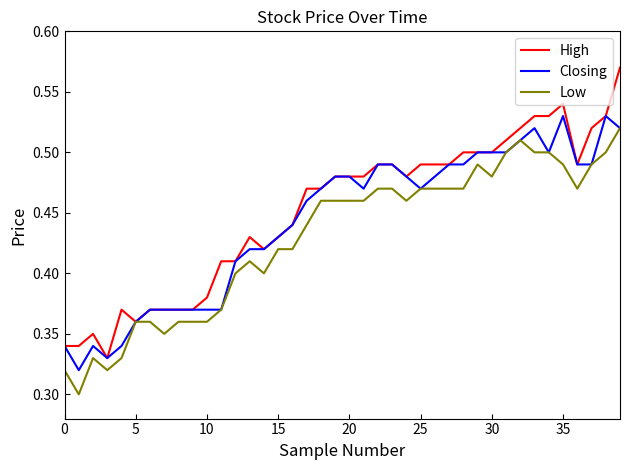

Which series has the widest spread of values?

High